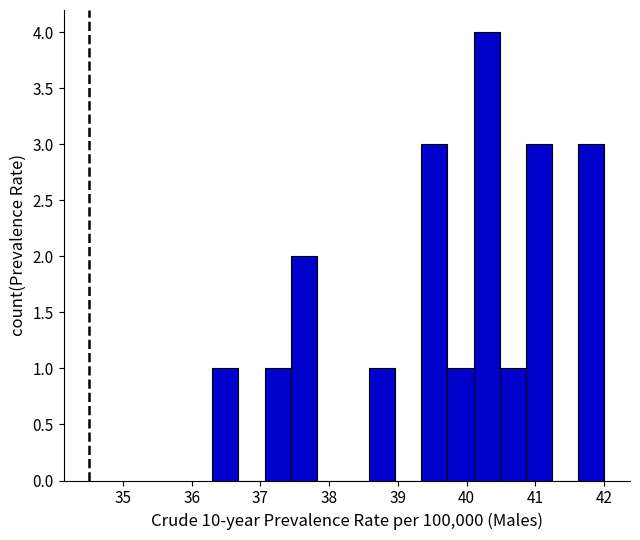

Around what value on the x-axis is the tallest bar? Give the approximate position of its centre, as read against the axis.

40.3